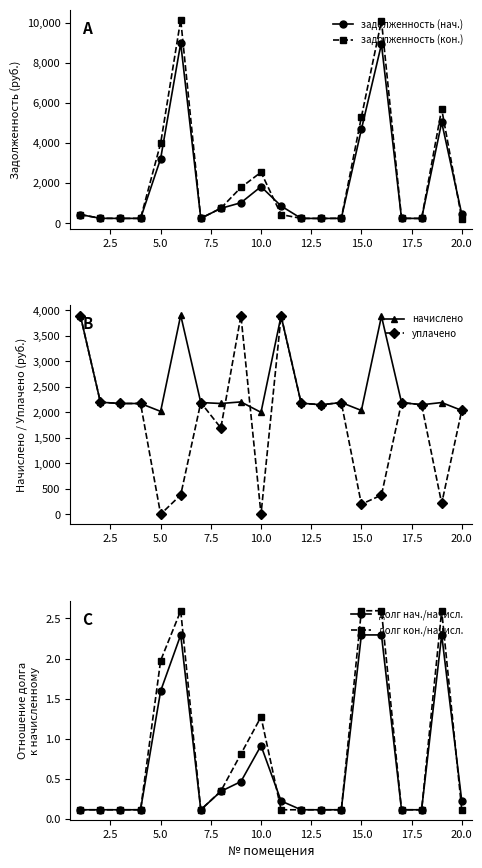

True or false: долг нач./начисл. and задолженность (нач.) intersect in this chart.

False